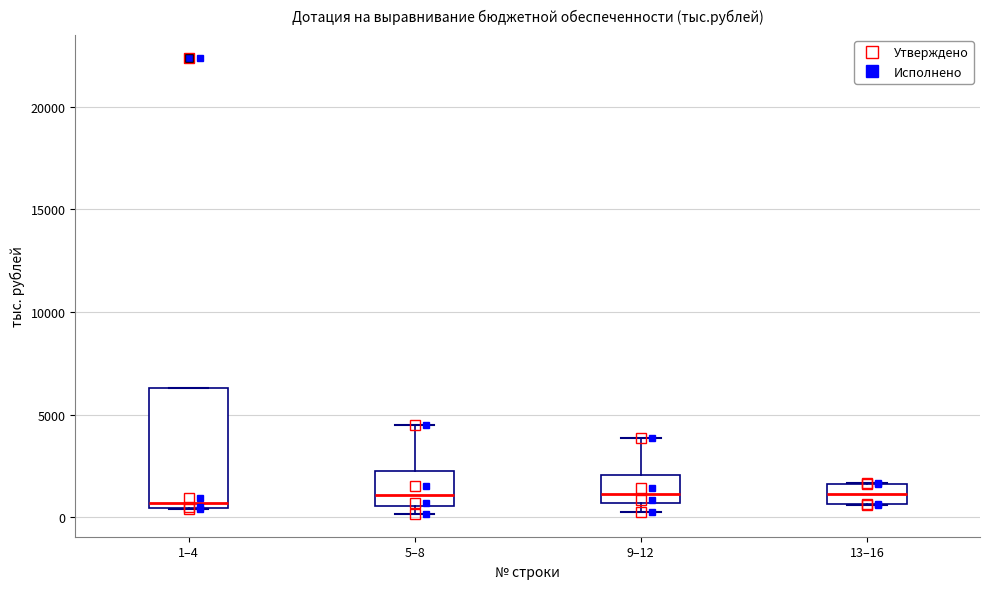

Reading left to right, read every box against the y-axis: the position of its median line, the range the box covers, and the ends of its whiskers. The values are not printed on the chart, so give them approximately, as read against the axis.

1–4: median 500 (just above the box's lower edge), box 500 to 6500, whiskers 500 to 6500
5–8: median 1000, box 500 to 2500, whiskers 0 to 4500
9–12: median 1000, box 500 to 2000, whiskers 500 (just below the box's lower edge) to 4000
13–16: median 1000, box 500 to 1500, whiskers 500 to 1500